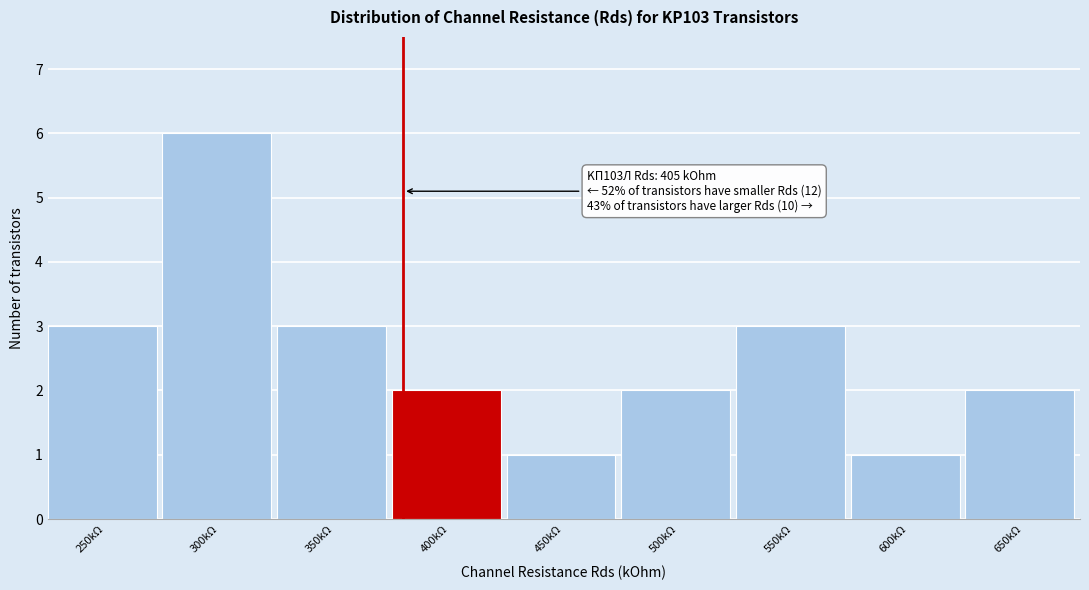

Reading left to right, list all the values displayed in this chart.

3	6	3	2	1	2	3	1	2